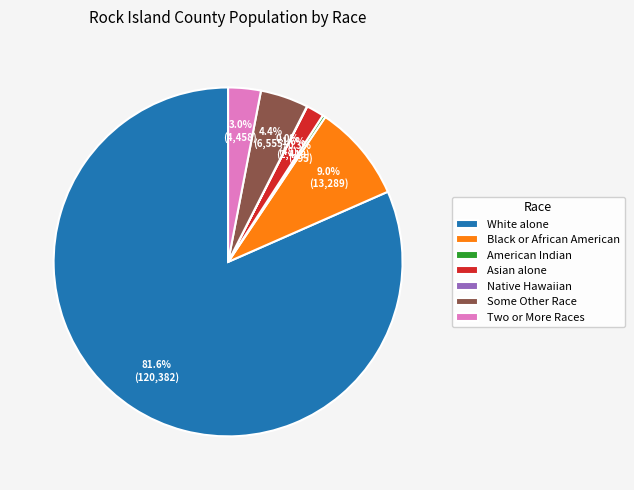

Between White alone and Black or African American, which is larger?

White alone